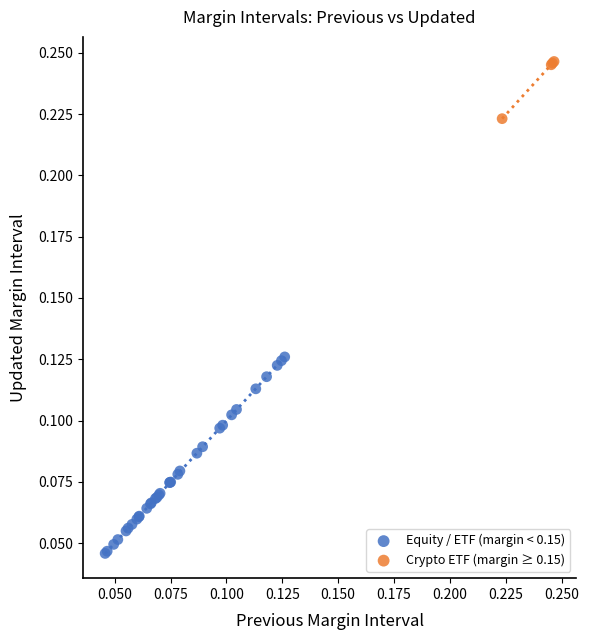

Which series reaches the maximum Y coordinate?

Crypto ETF (margin ≥ 0.15)